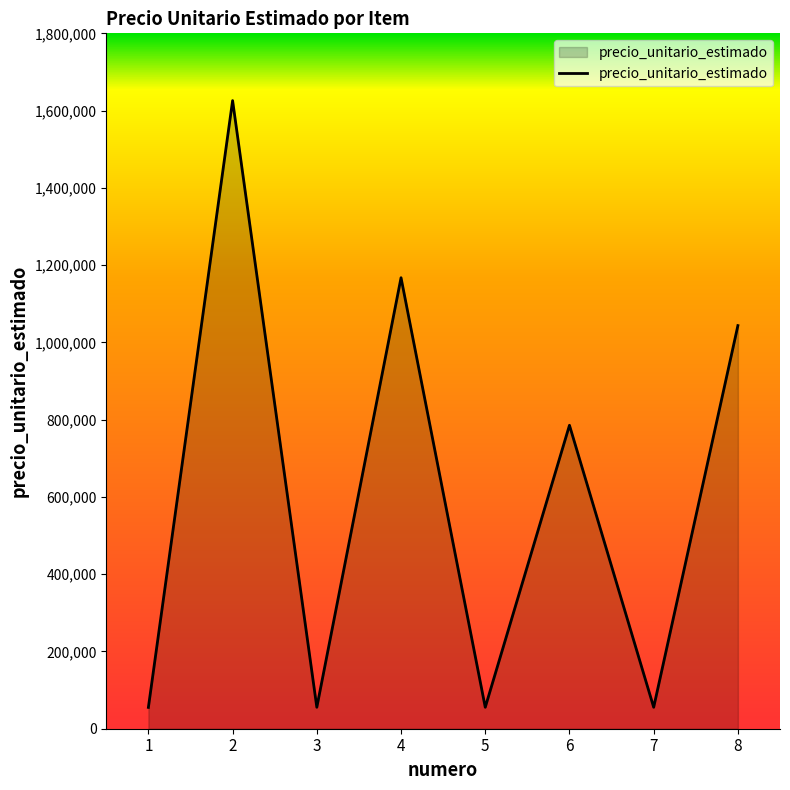

What is the ratio of the value at 6 to the value at 7?

14.1